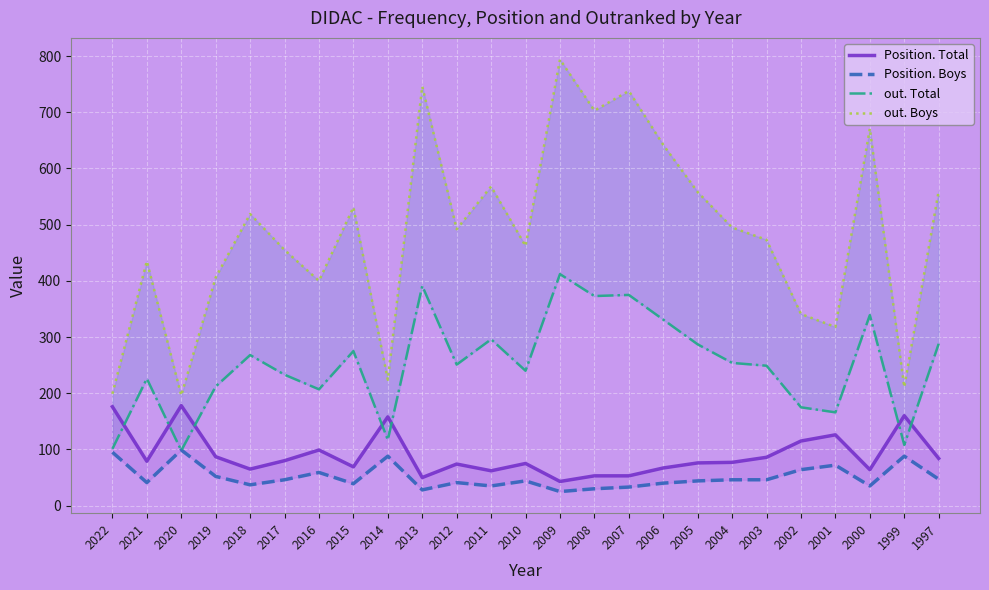

What is the average value of the Position. Total series?

90